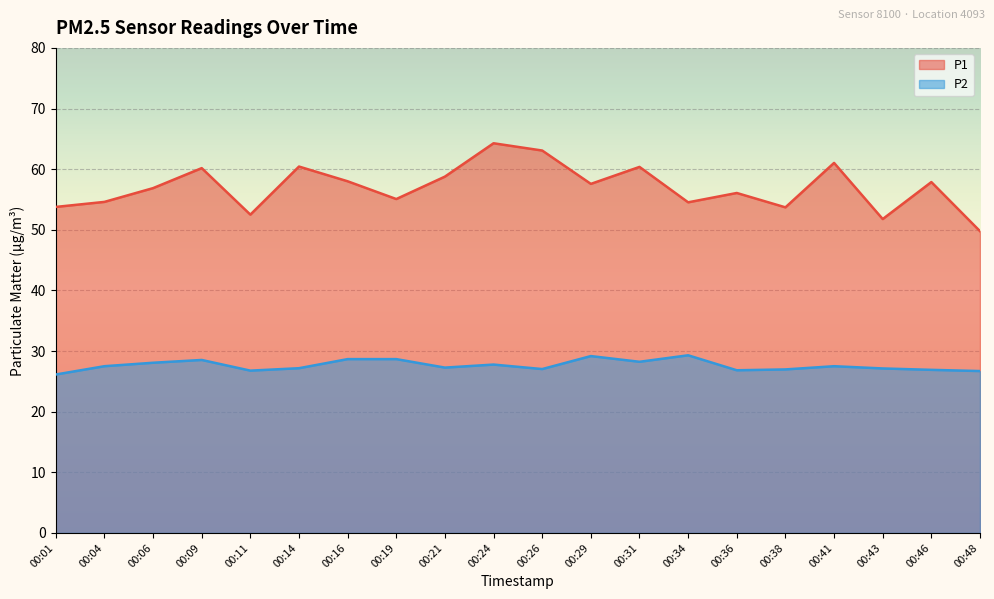

Which series has the largest range (max minus min)?

P1